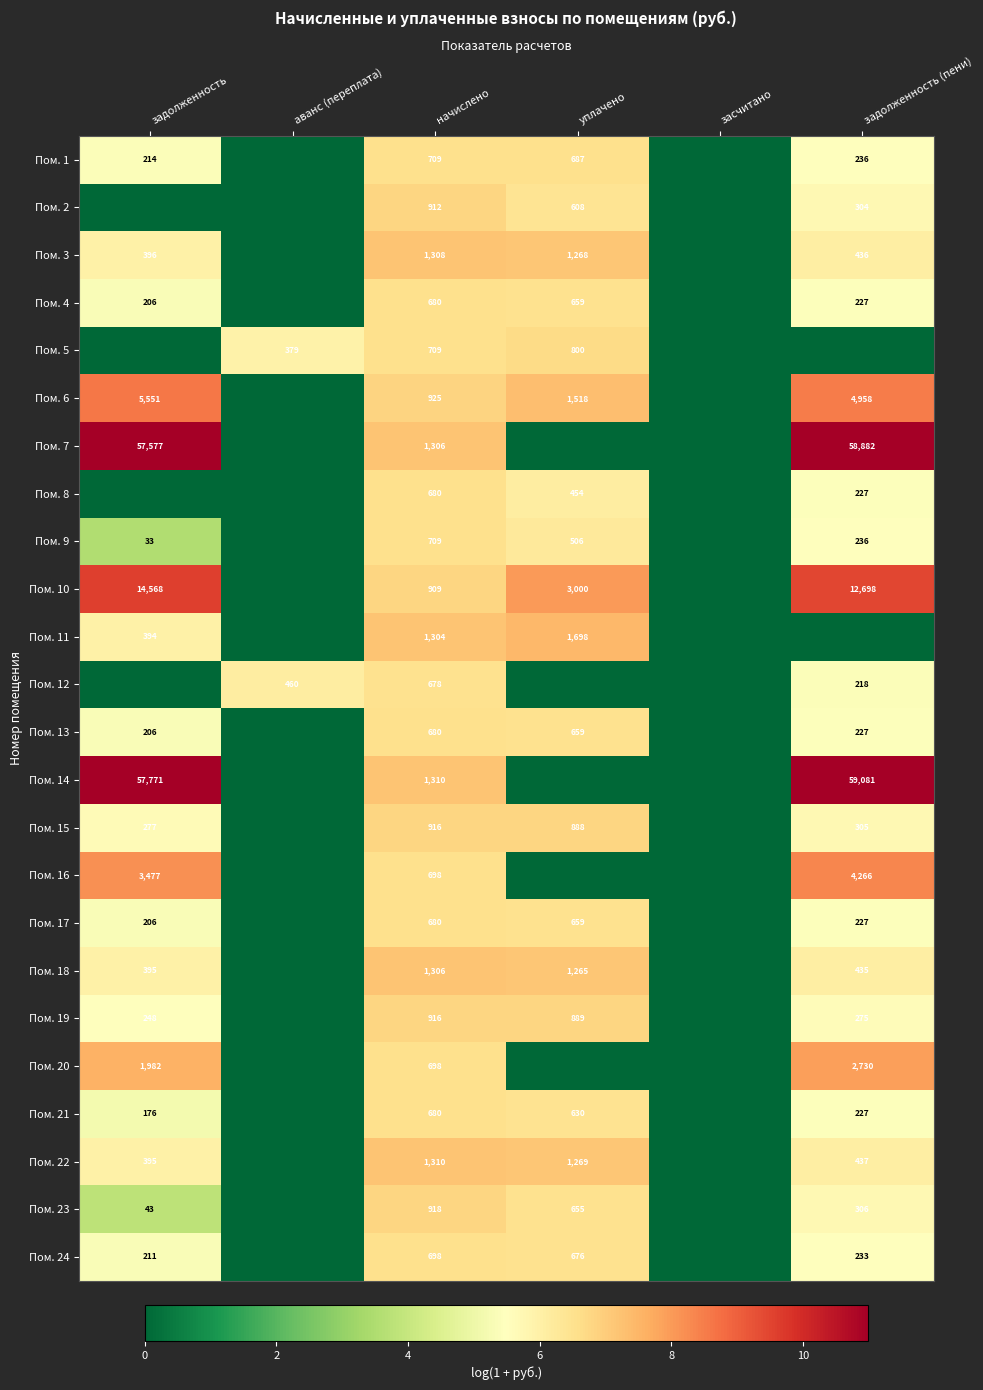

The value of Пом. 9 at задолженность is 13. True or false?

False